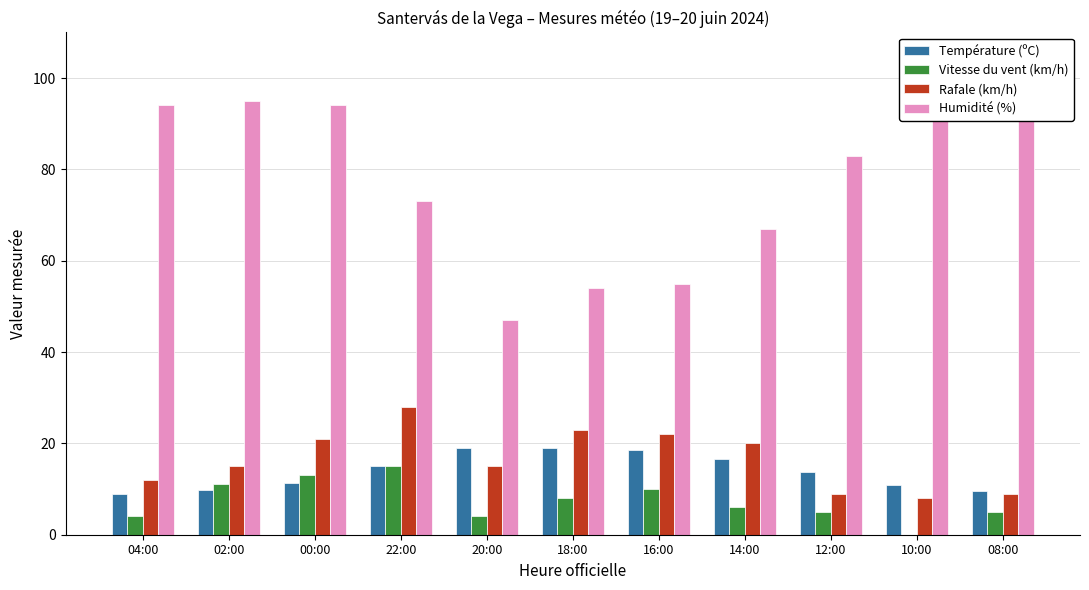

At which category is the sum across all series the highest?

00:00